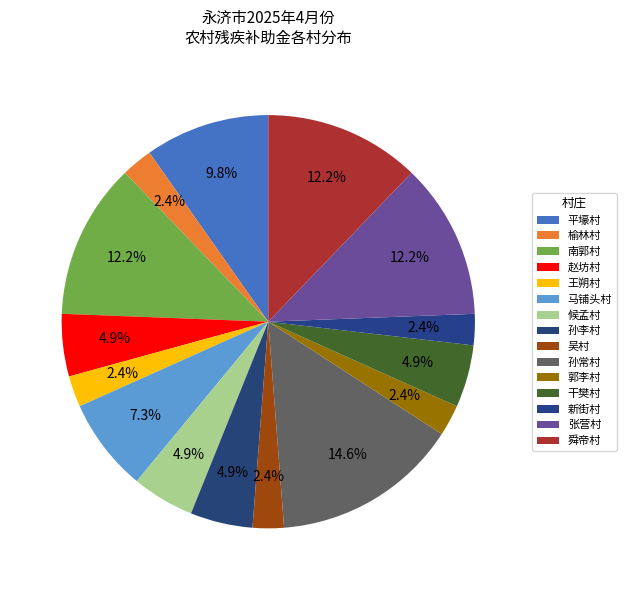

How many segments does this pie chart have?

15